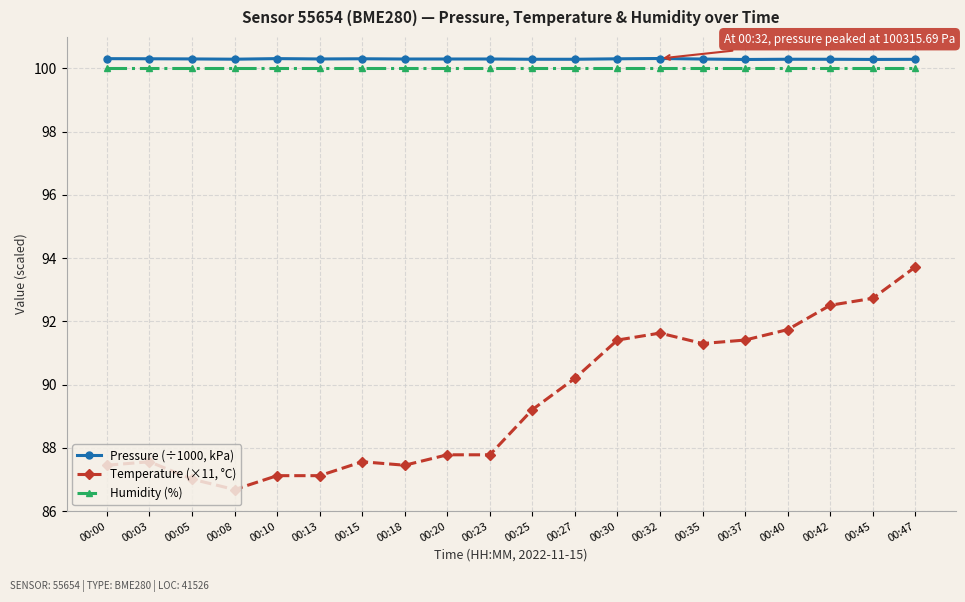

What is the value of the Temperature (×11, °C) point at the 1st from the left?

87.5